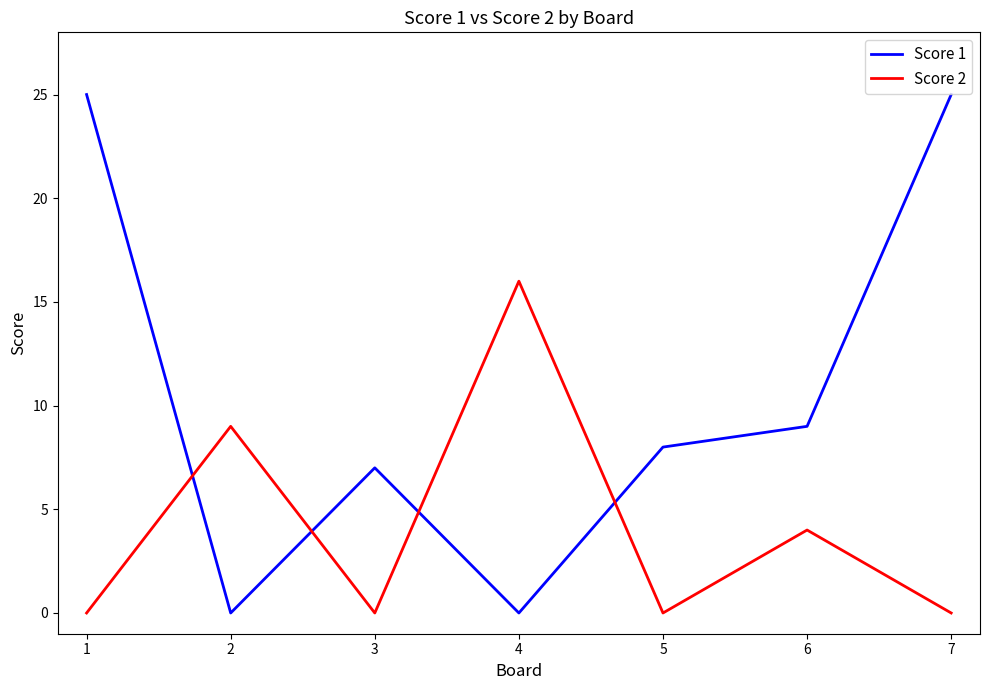

What is the total value across all series at 5?

8